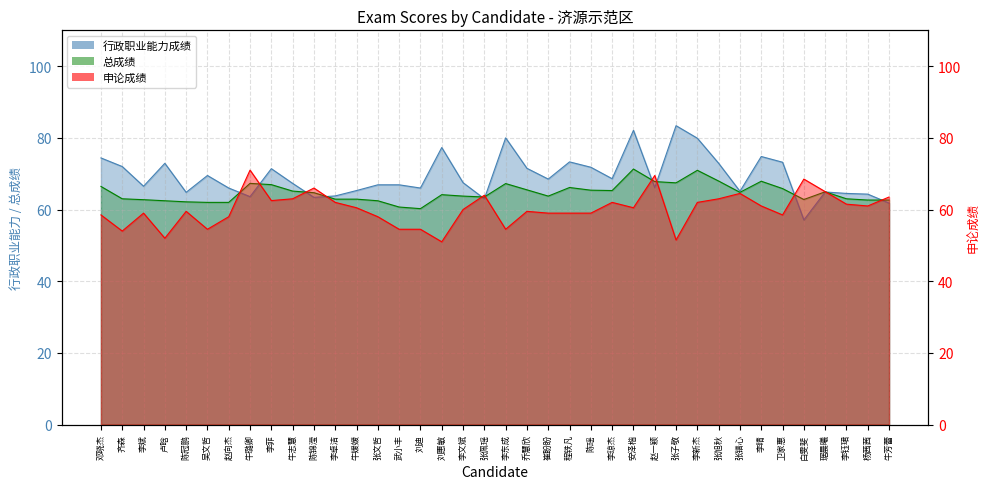

At which label does 总成绩 reach its peak?

安泽楷